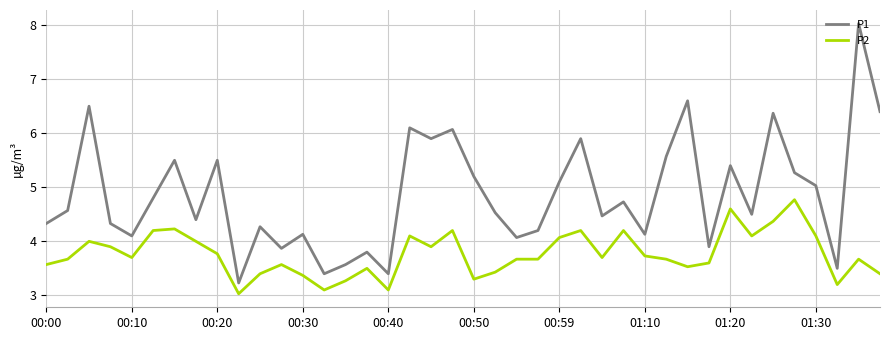

What is the maximum value shown in the chart?

8.0